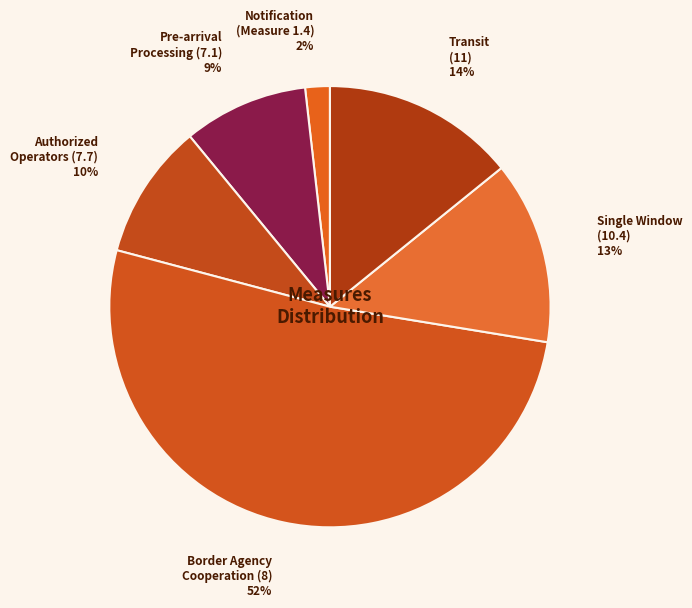

What is the smallest slice in the pie chart?

Notification (Measure 1.4)